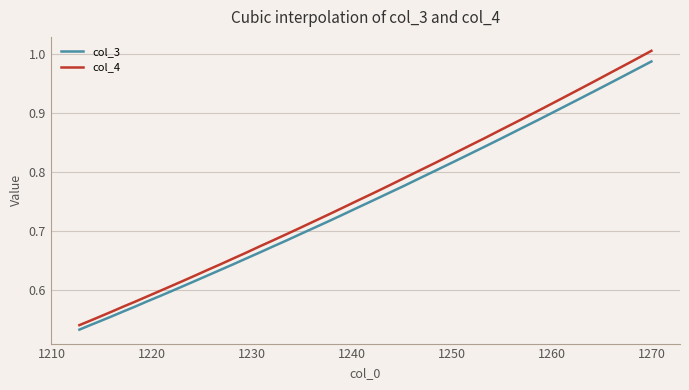

List the series in order of their peak value, lowest first.

col_3, col_4